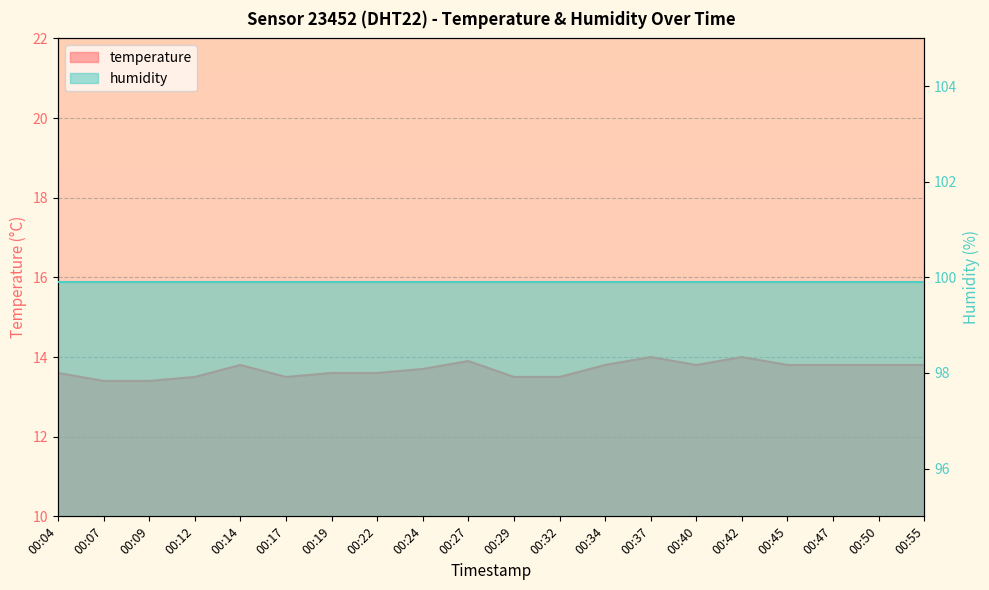

Approximately how many times larger is the value at 00:47 compared to 00:55?

1.0